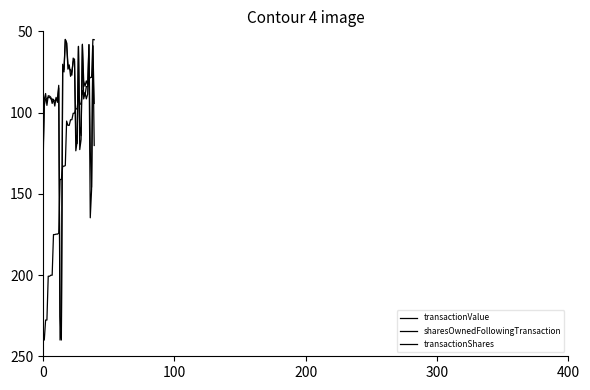

How many lines are shown in the chart?

3